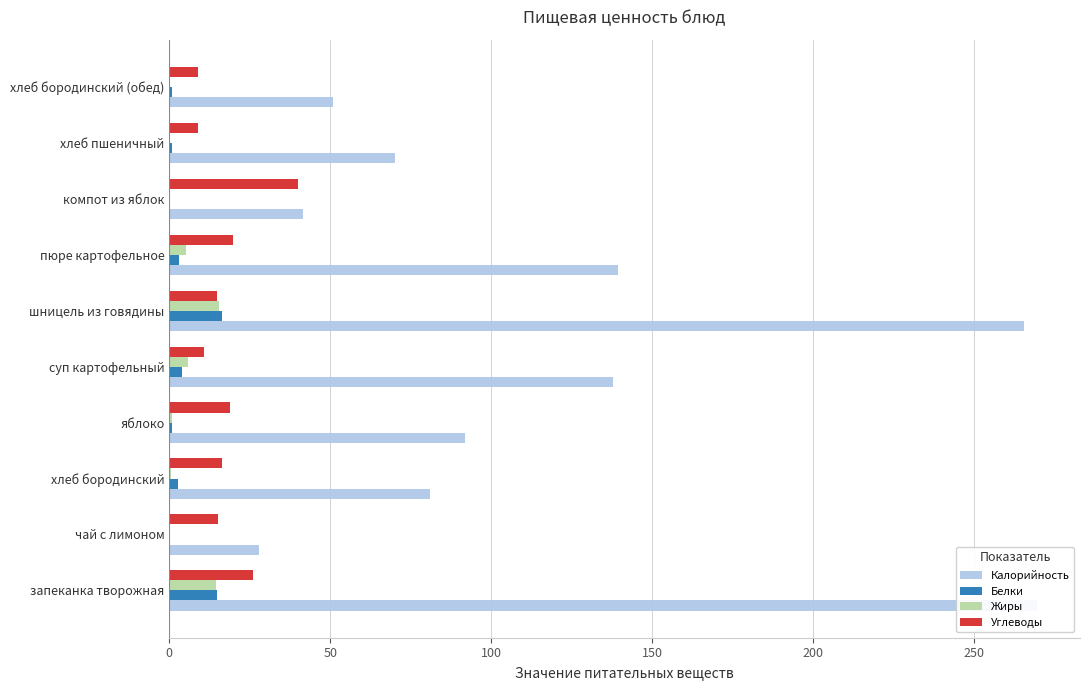

At чай с лимоном, list the series in order from largest to smallest.

Калорийность, Углеводы, Белки, Жиры